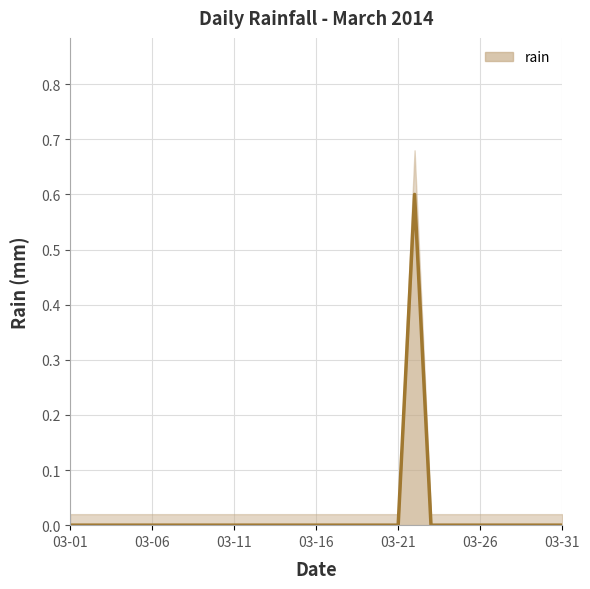

At which category does the data reach its first local peak?

2014-03-22